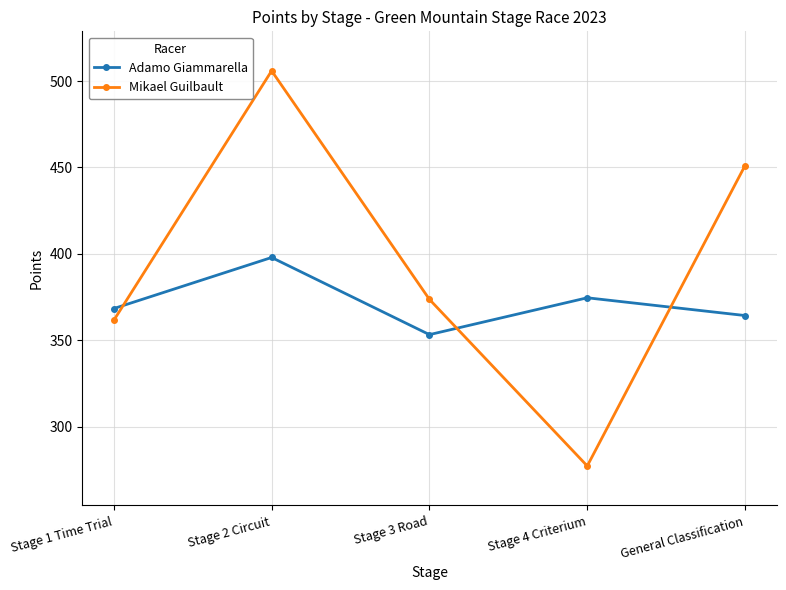

How many values in the Adamo Giammarella series exceed 368?

3